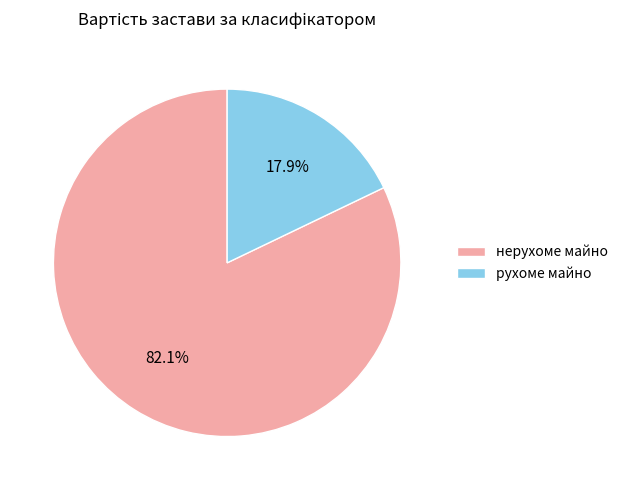

Does нерухоме майно represent more than half of the total?

Yes